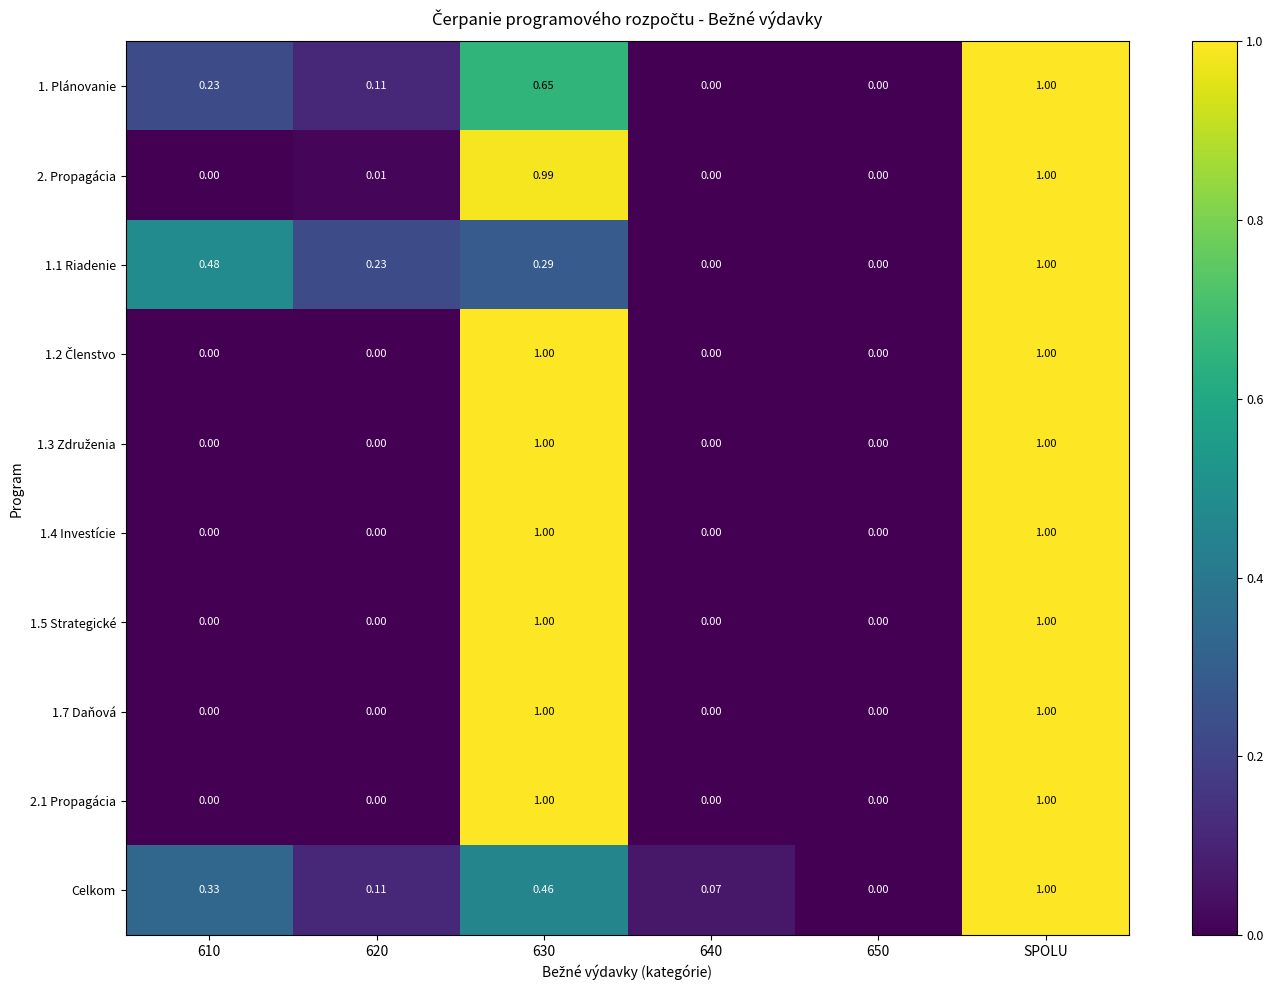

At which category is the sum across all series the highest?

SPOLU